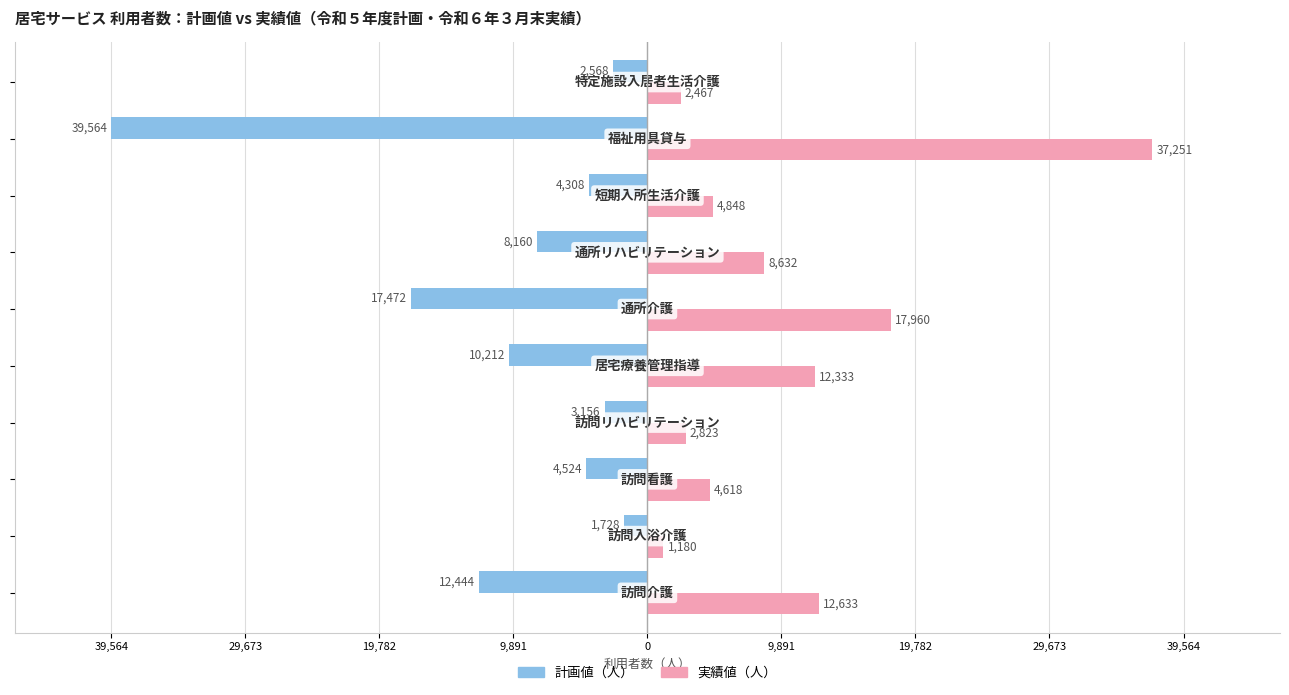

What is the sum of all 計画値（人） values?

-104136